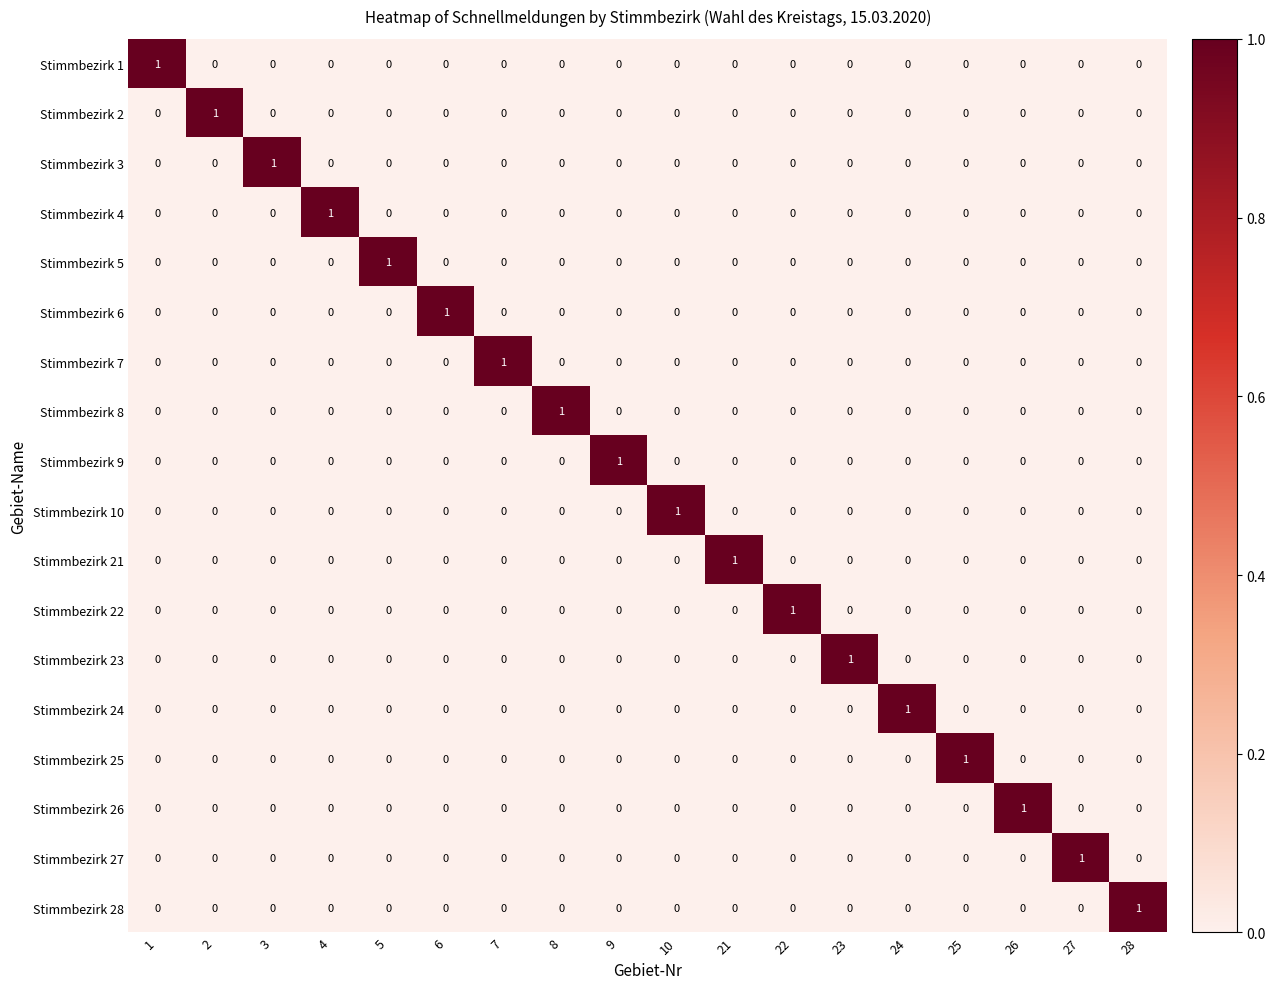

The Stimmbezirk 1 series shows 0 at 5. True or false?

True